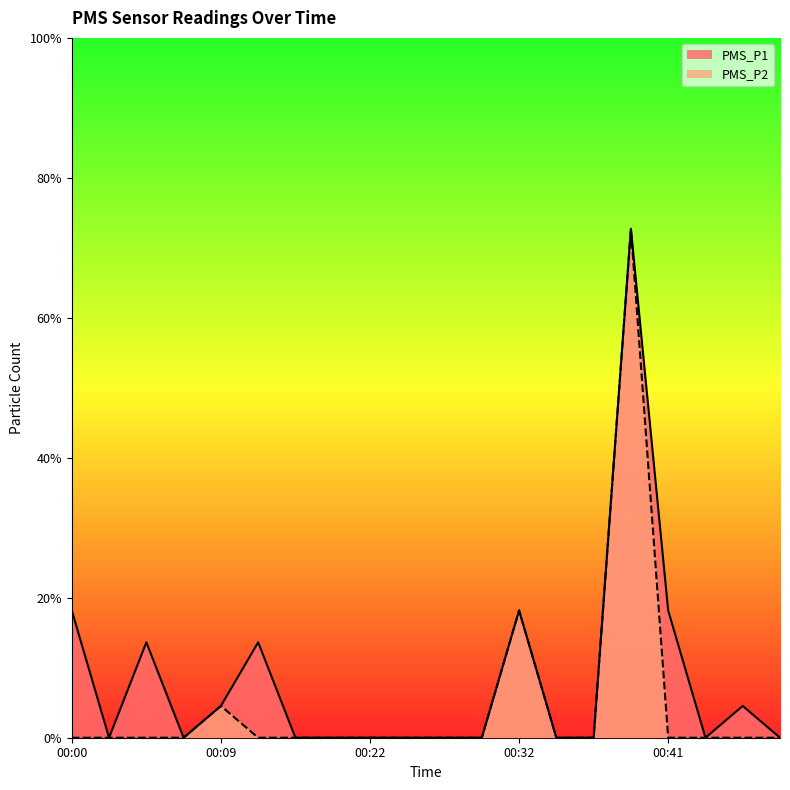

Which category has the highest value in the PMS_P2 series?

00:39